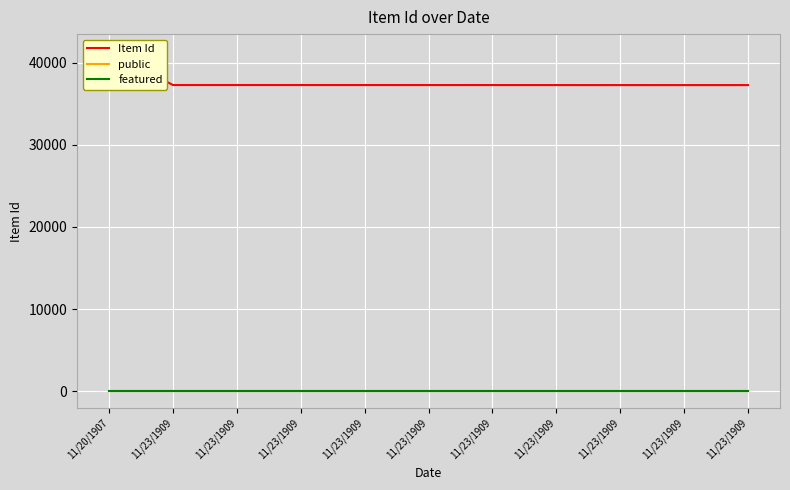

At which label does Item Id first exceed 37265?

11/20/1907